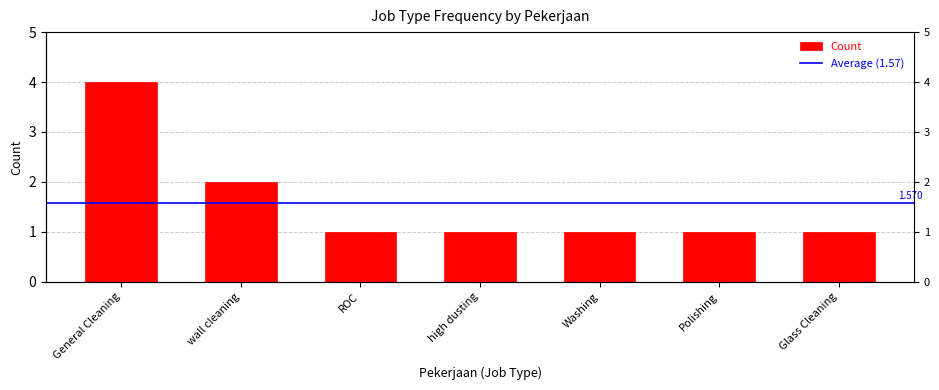

Rank the categories by value from lowest to highest.

ROC, high dusting, Washing, Polishing, Glass Cleaning, wall cleaning, General Cleaning